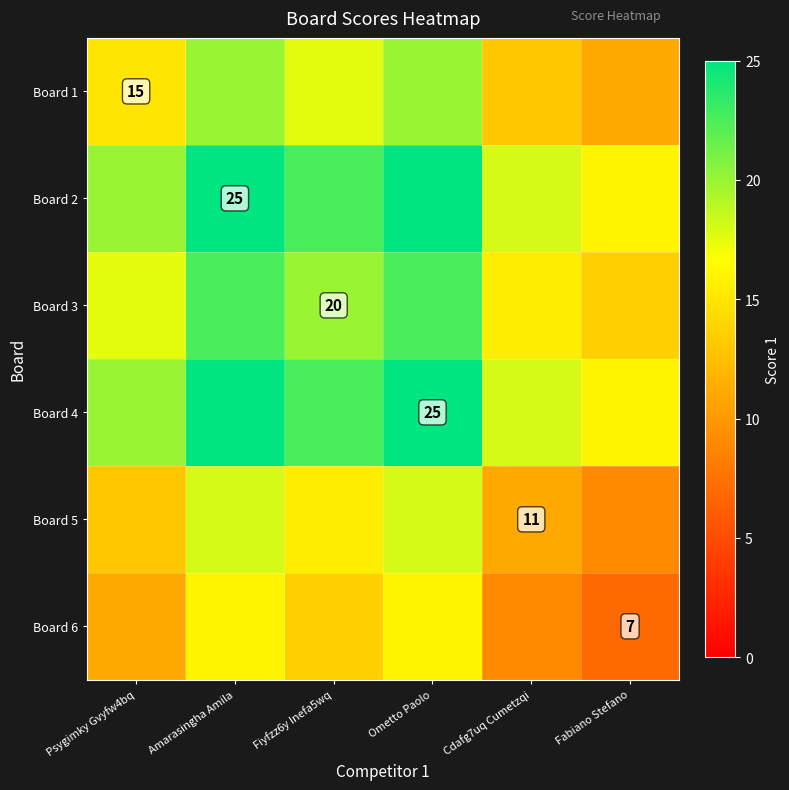

What is the total value across all series at Psygimky Gvyfw4bq?

96.5